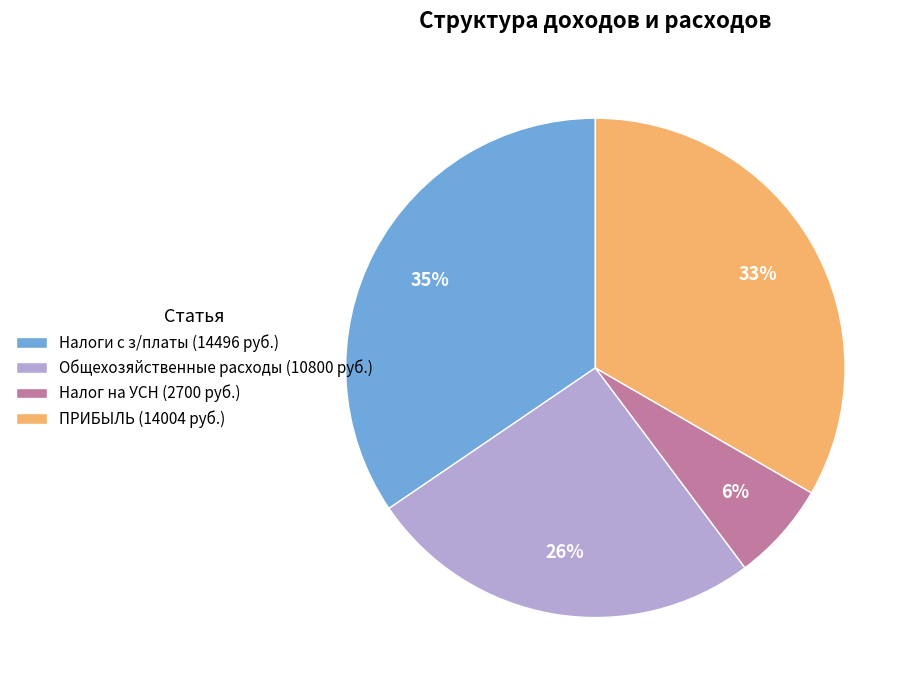

To the nearest percent, what portion does Общехозяйственные расходы (10800 руб.) represent?

26%